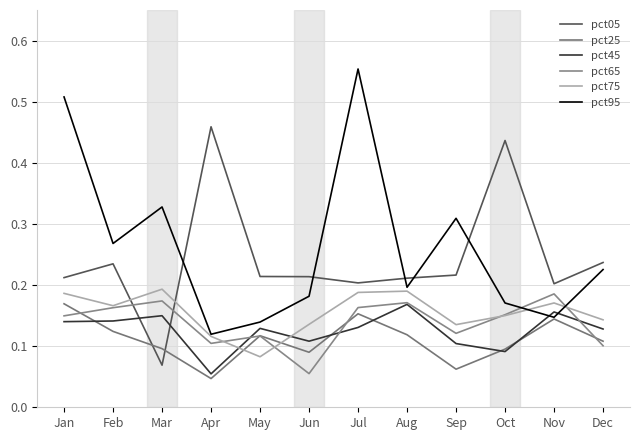

What is the approximate value of pct75 at Apr?

0.1